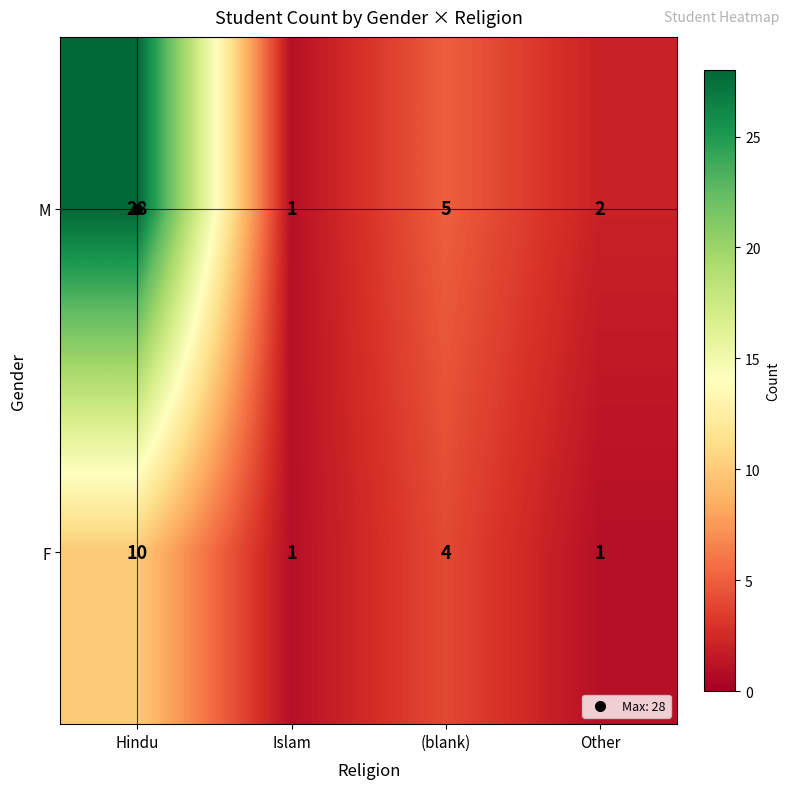

Where does the F series first go above 4?

Hindu